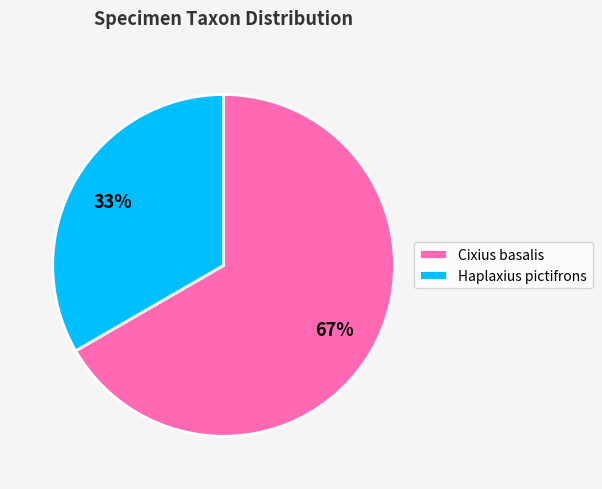

Count the number of slices in the pie.

2